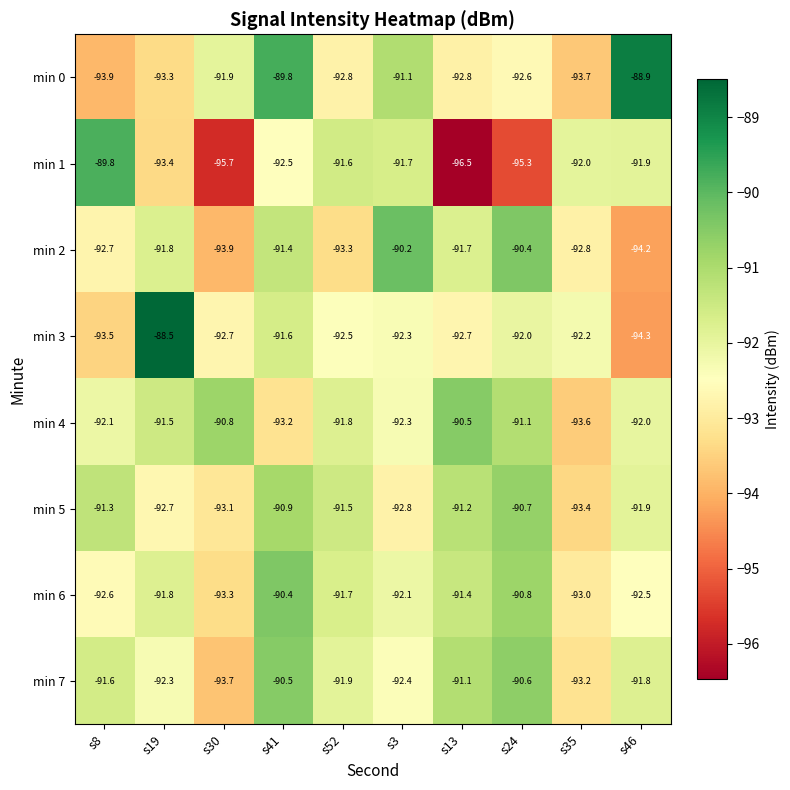

List the labels in order of min 5 value, smallest first.

s35, s30, s3, s19, s46, s52, s8, s13, s41, s24